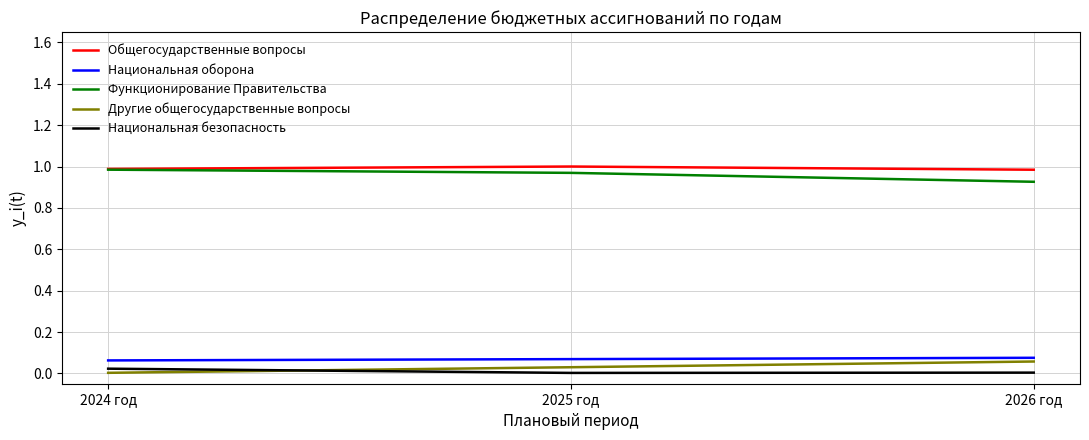

True or false: Функционирование Правительства has a value of 1.0 at 2025 год.

True